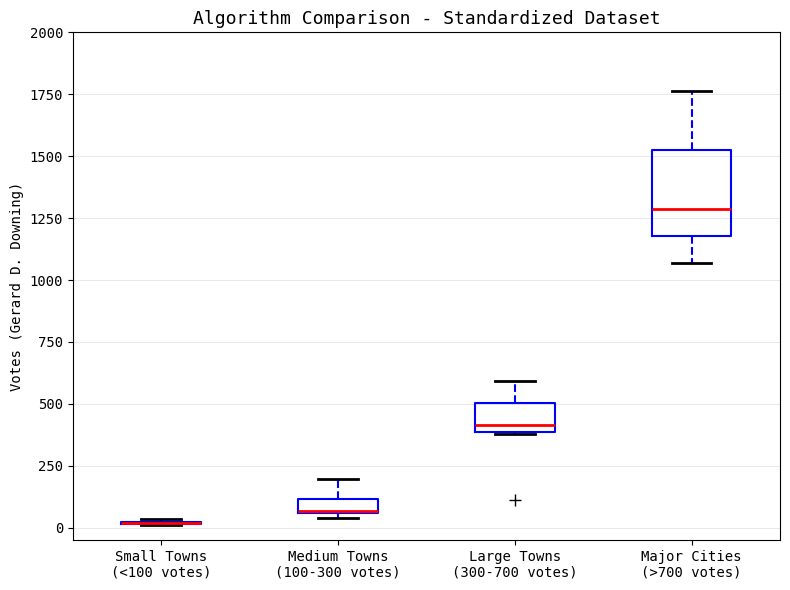

Which box is the tallest, from its lower edge to its upper edge?

Major Cities (>700 votes)